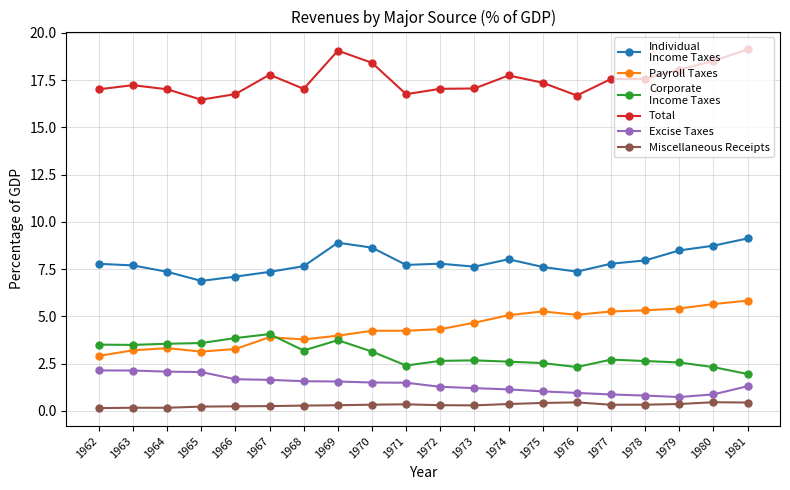

What is the spread (max minus min) of values at 1972?

16.7